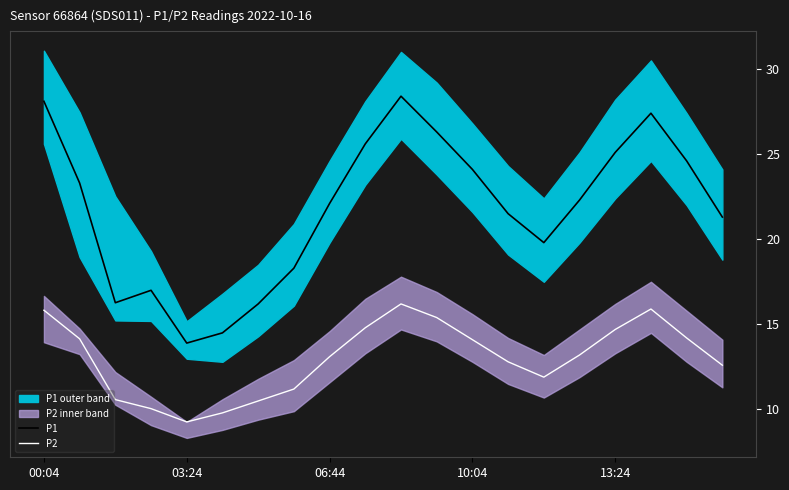

What is the sum of all P1 values?

436.1